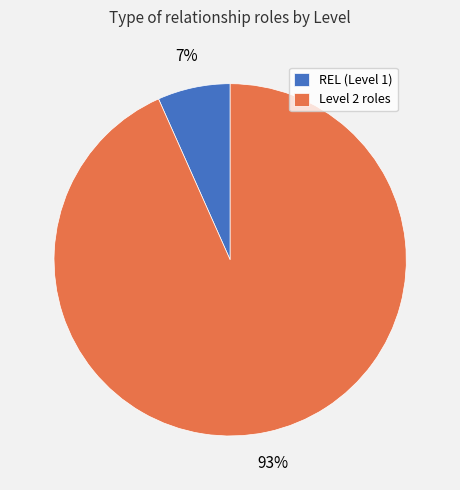

Which slice is the largest?

Level 2 roles